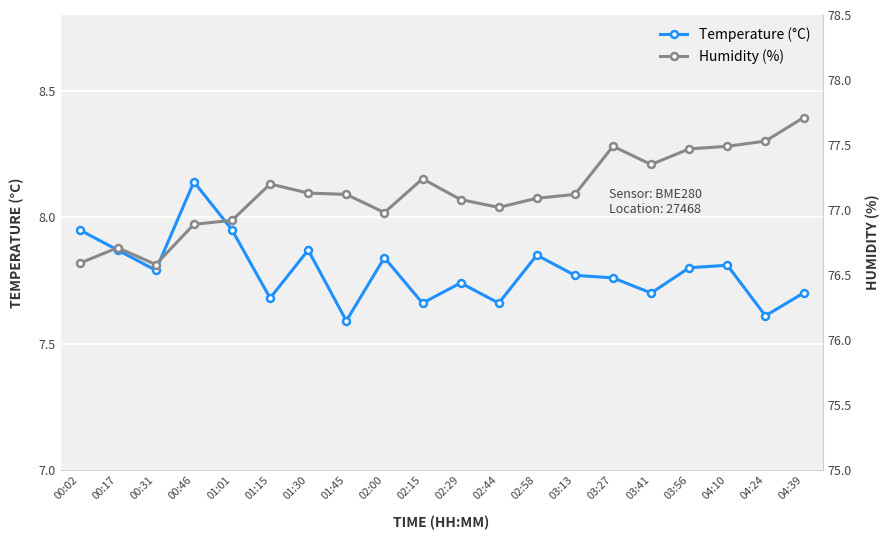

True or false: Humidity (%) and Temperature (°C) intersect in this chart.

False